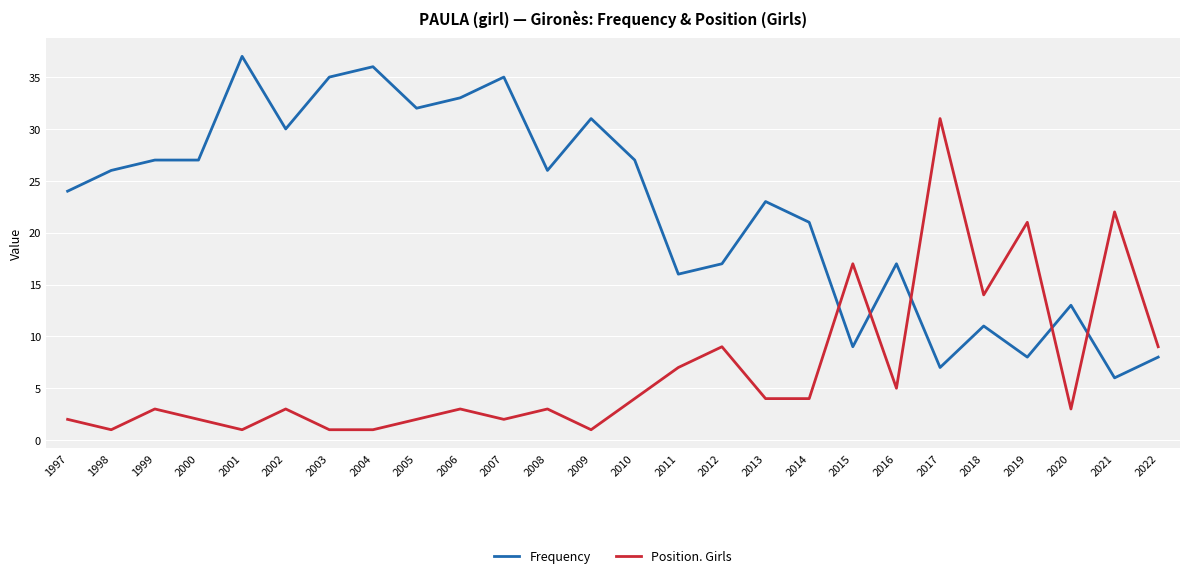

The value of Frequency at 1999 is 27. True or false?

True